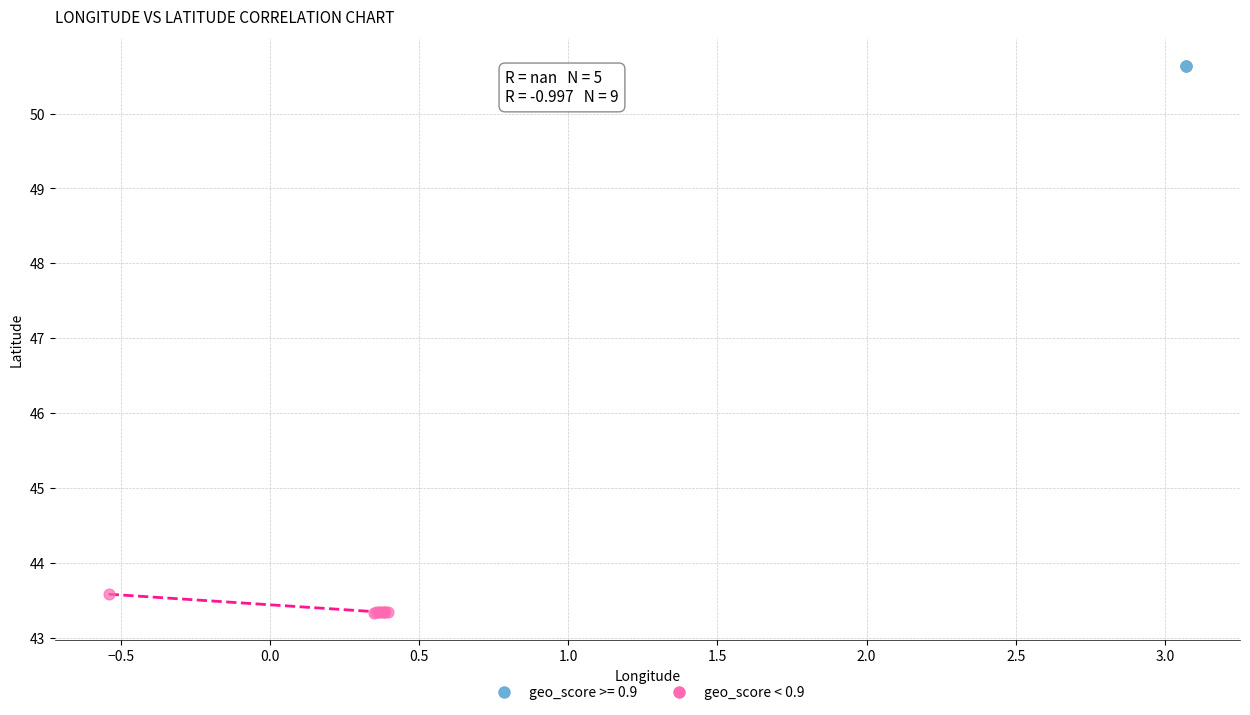

Which series reaches the minimum Y coordinate?

geo_score < 0.9